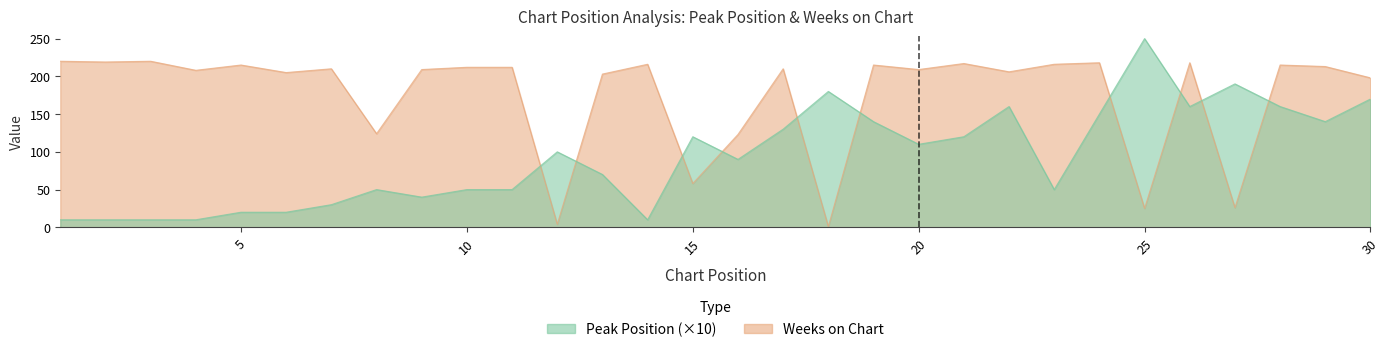

Which series has the largest total across all categories?

Weeks on Chart